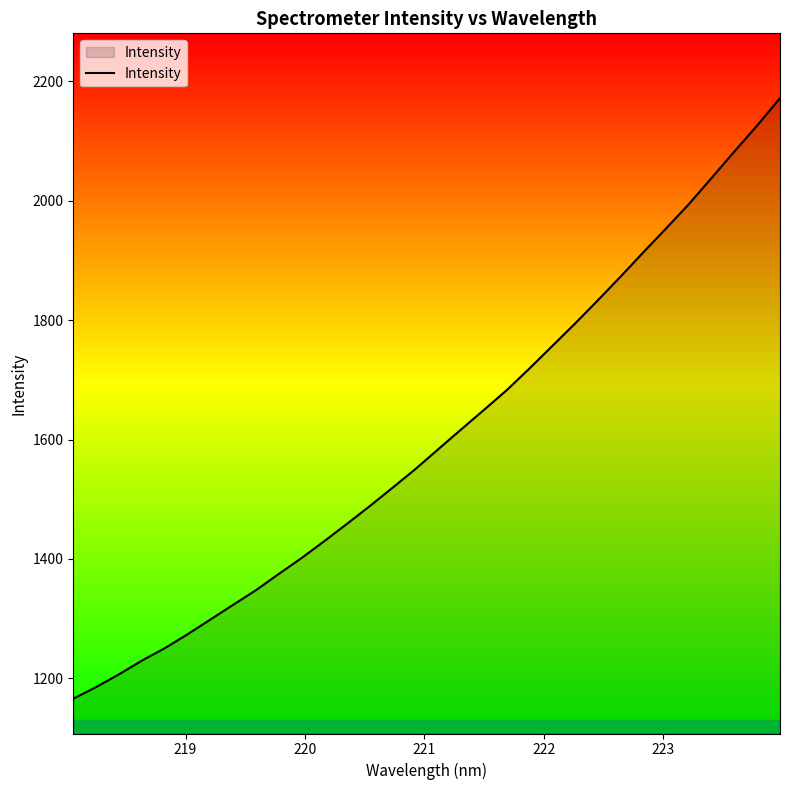

What is the minimum value shown in the chart?

1166.0